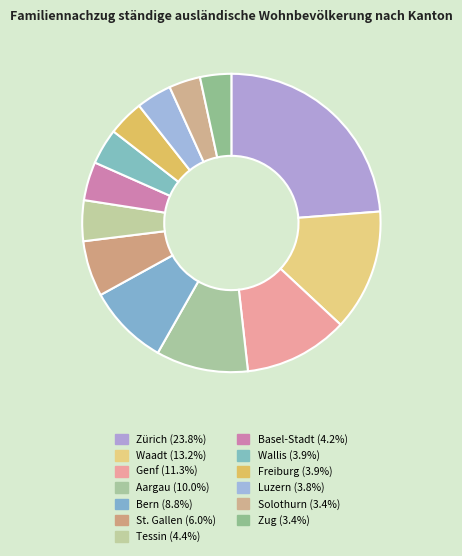

Is Solothurn the majority of the pie?

No